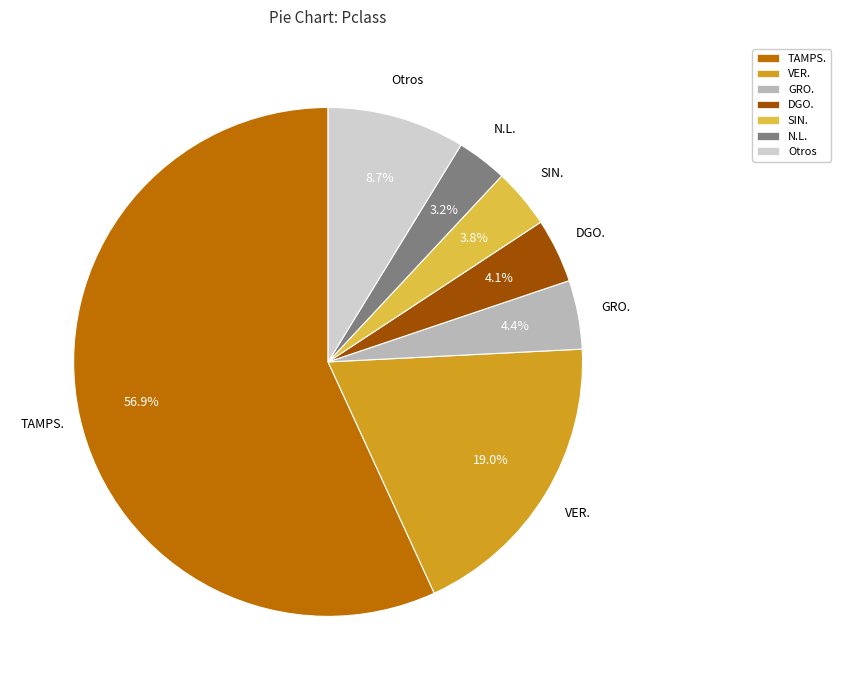

Does any single category account for the majority?

Yes